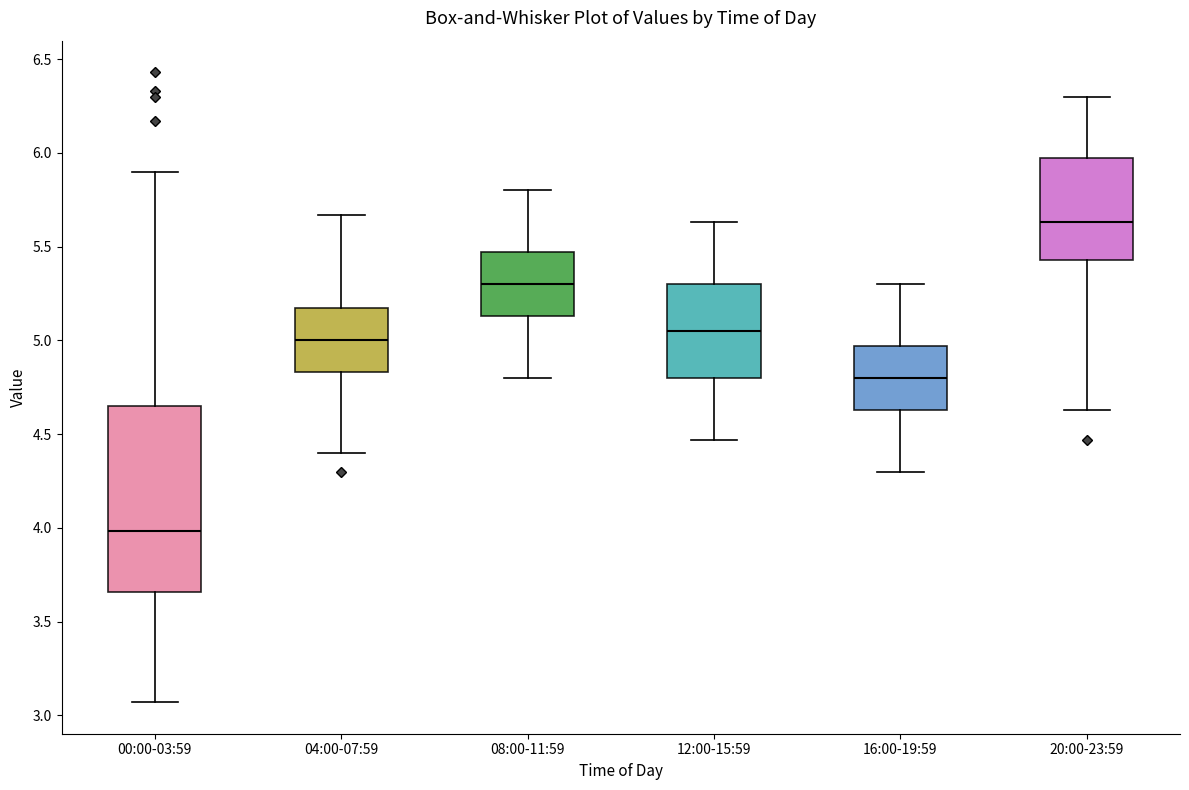

Reading left to right, read every box against the y-axis: the position of its median line, the range the box covers, and the ends of its whiskers. The values are not printed on the chart, so give them approximately, as read against the axis.

00:00-03:59: median 4.00, box 3.65 to 4.65, whiskers 3.05 to 5.90
04:00-07:59: median 5.00, box 4.85 to 5.15, whiskers 4.40 to 5.65
08:00-11:59: median 5.30, box 5.15 to 5.45, whiskers 4.80 to 5.80
12:00-15:59: median 5.05, box 4.80 to 5.30, whiskers 4.45 to 5.65
16:00-19:59: median 4.80, box 4.65 to 4.95, whiskers 4.30 to 5.30
20:00-23:59: median 5.65, box 5.45 to 5.95, whiskers 4.65 to 6.30